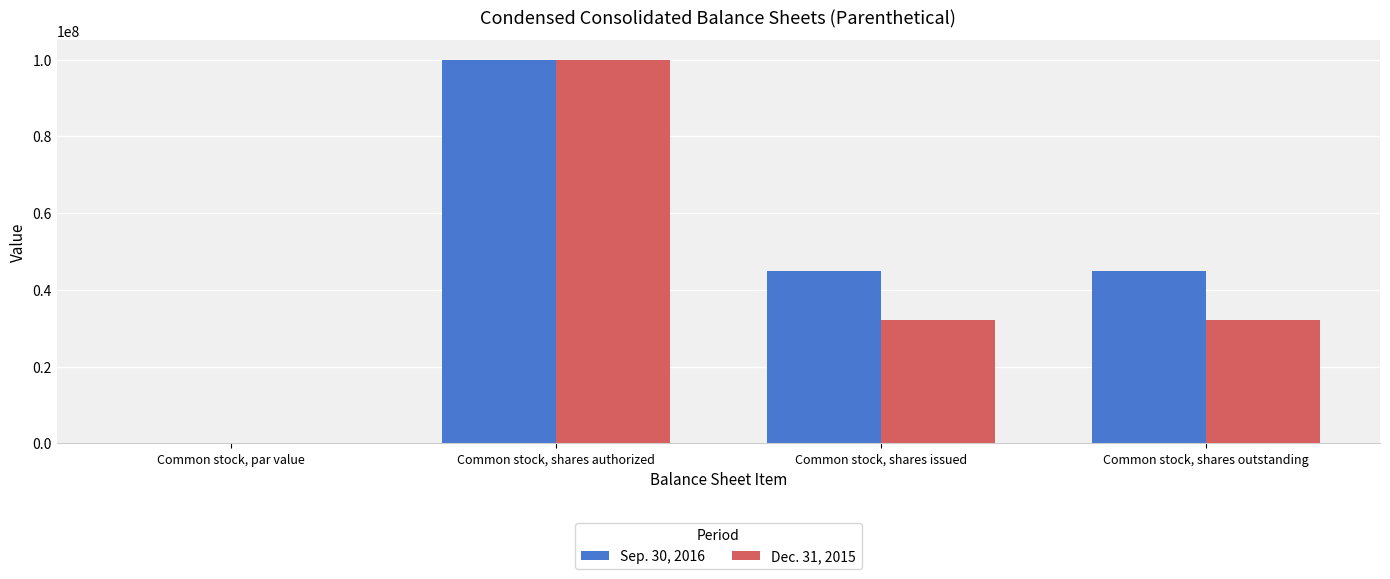

What is the sum of all Sep. 30, 2016 values?

190087460.0